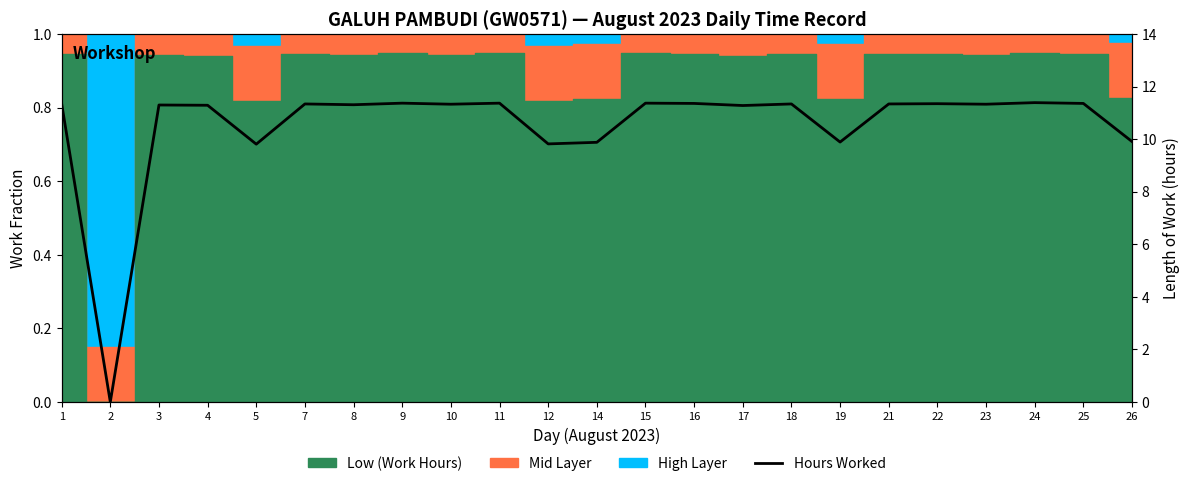

List the labels in order of value, smallest first.

2, 5, 12, 14, 19, 26, 17, 4, 3, 8, 10, 23, 7, 18, 21, 1, 22, 16, 25, 9, 11, 15, 24